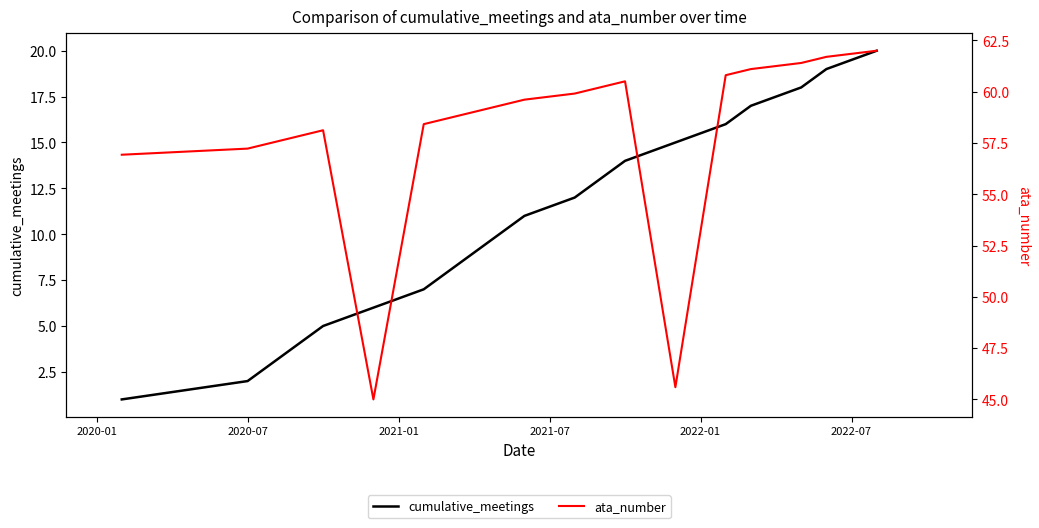

What is the highest value of the cumulative_meetings series?

20